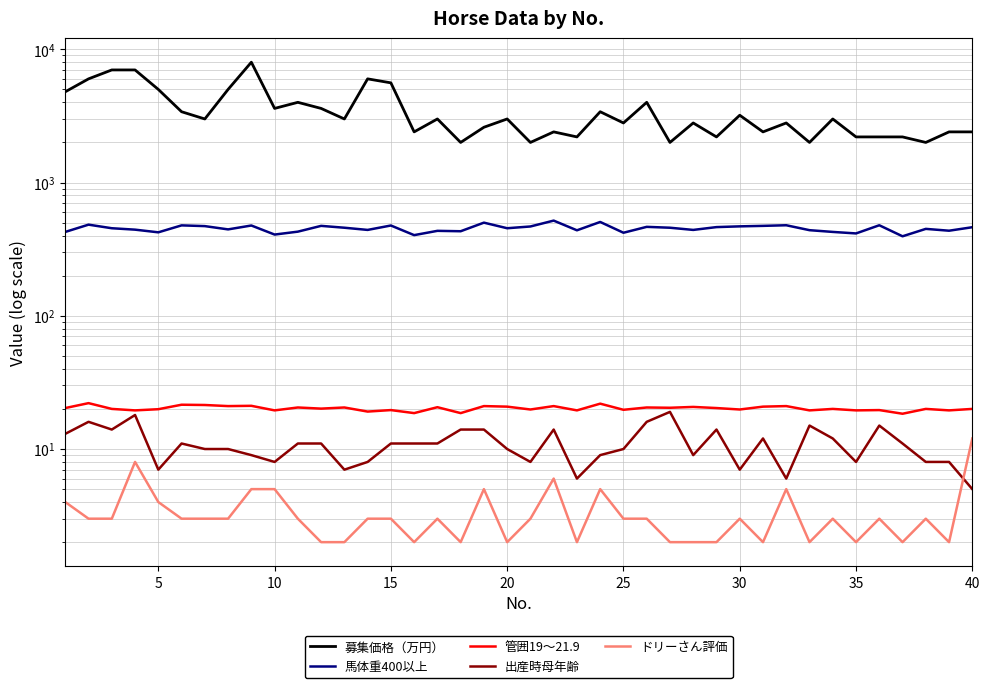

Reading left to right, list all the values displayed in this chart.

募集価格（万円）: 4800.0	6000.0	7000.0	7000.0	5000.0	3400.0	3000.0	5000.0	8000.0	3600.0	4000.0	3600.0	3000.0	6000.0	5600.0	2400.0	3000.0	2000.0	2600.0	3000.0	2000.0	2400.0	2200.0	3400.0	2800.0	4000.0	2000.0	2800.0	2200.0	3200.0	2400.0	2800.0	2000.0	3000.0	2200.0	2200.0	2200.0	2000.0	2400.0	2400.0
馬体重400以上: 426.0	483.0	454.0	443.0	423.0	477.0	471.0	445.0	476.0	407.0	428.0	473.0	458.0	441.0	476.0	403.0	434.0	431.0	500.0	454.0	468.0	518.0	438.0	506.0	420.0	465.0	458.0	441.0	463.0	469.0	473.0	478.0	439.0	426.0	415.0	478.0	395.0	449.0	435.0	462.0
管囲19～21.9: 20.3	22.1	20.0	19.5	19.9	21.5	21.4	21.0	21.1	19.5	20.5	20.1	20.5	19.1	19.6	18.6	20.6	18.6	21.0	20.8	19.8	21.0	19.5	21.9	19.7	20.5	20.4	20.7	20.3	19.8	20.8	21.0	19.5	20.0	19.5	19.6	18.4	20.0	19.5	20.0
出産時母年齢: 13.0	16.0	14.0	18.0	7.0	11.0	10.0	10.0	9.0	8.0	11.0	11.0	7.0	8.0	11.0	11.0	11.0	14.0	14.0	10.0	8.0	14.0	6.0	9.0	10.0	16.0	19.0	9.0	14.0	7.0	12.0	6.0	15.0	12.0	8.0	15.0	11.0	8.0	8.0	5.0
ドリーさん評価: 4.0	3.0	3.0	8.0	4.0	3.0	3.0	3.0	5.0	5.0	3.0	2.0	2.0	3.0	3.0	2.0	3.0	2.0	5.0	2.0	3.0	6.0	2.0	5.0	3.0	3.0	2.0	2.0	2.0	3.0	2.0	5.0	2.0	3.0	2.0	3.0	2.0	3.0	2.0	12.0